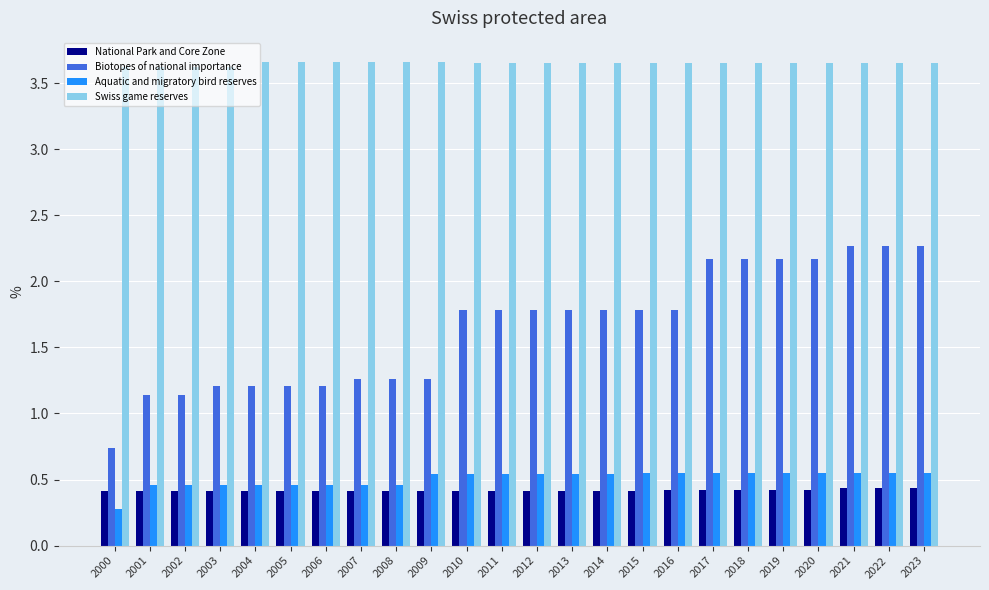

The Aquatic and migratory bird reserves series shows 0.8 at 2020. True or false?

False